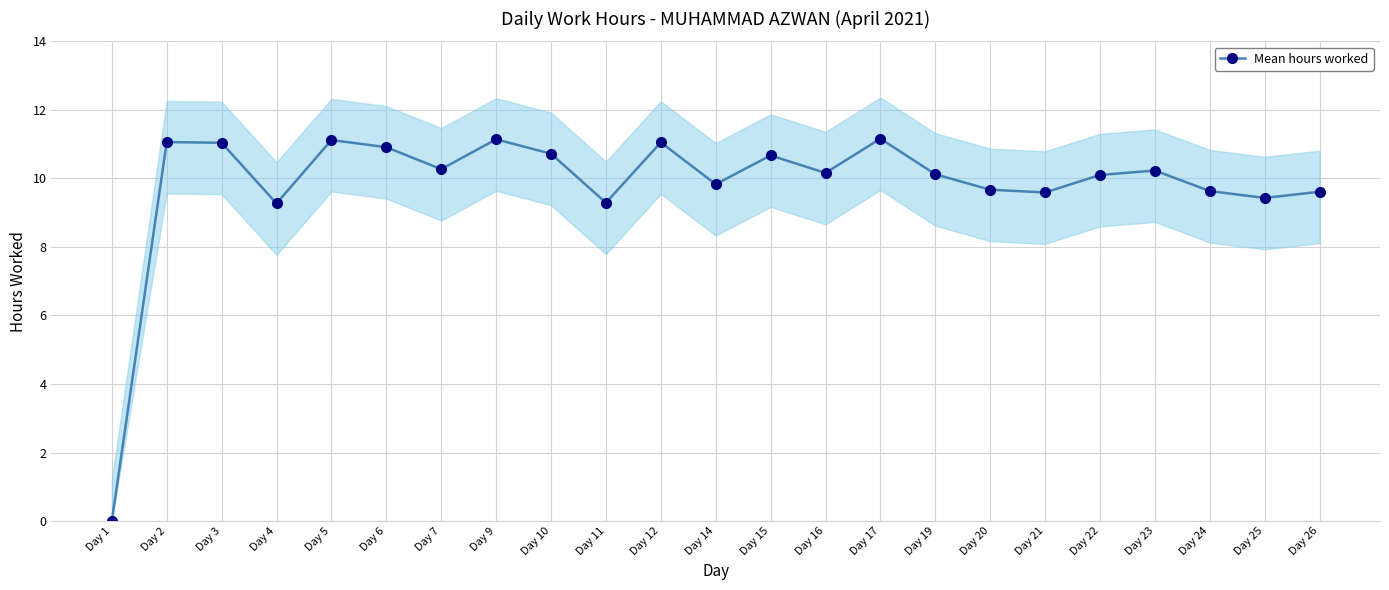

Is it true that the value at Day 6 is 14.5?

False